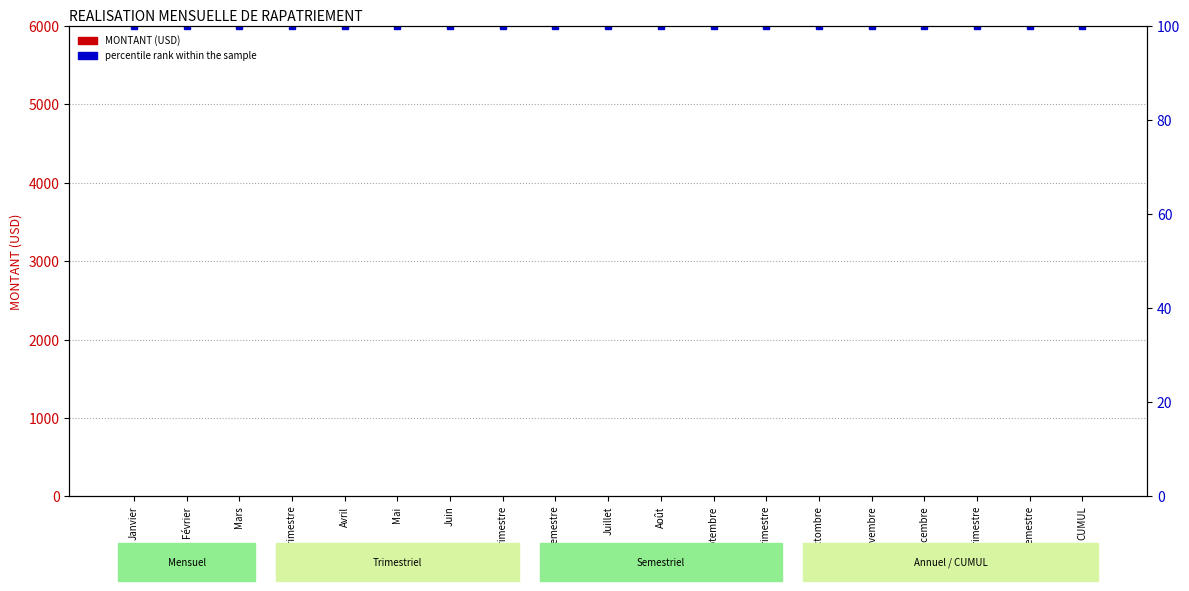

What is the label of the 1st bar from the right?

CUMUL